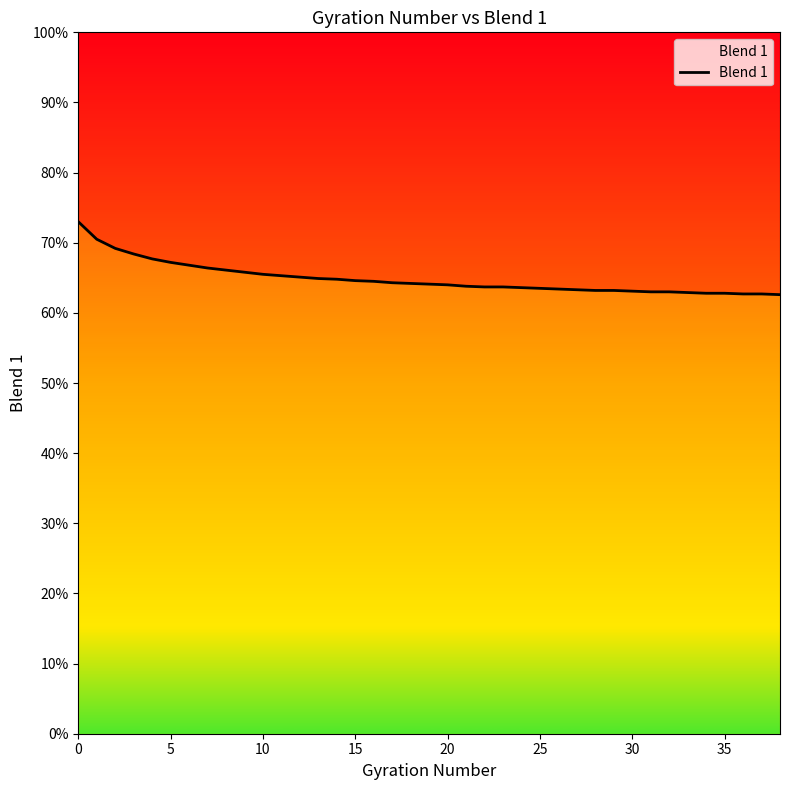

Is this an area chart (filled region under the line)?

No